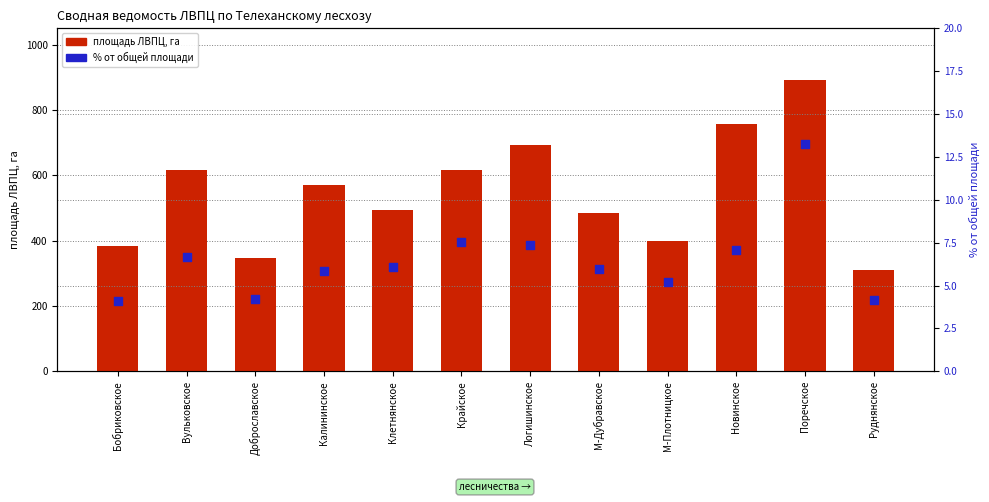

What is the total value across all series at Руднянское?

314.1